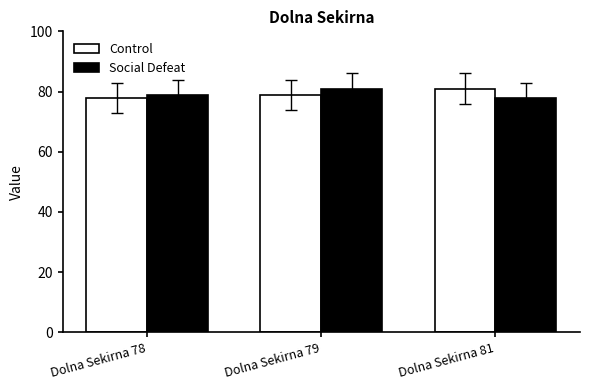

Rank the categories by Social Defeat value from highest to lowest.

Dolna Sekirna 79, Dolna Sekirna 78, Dolna Sekirna 81